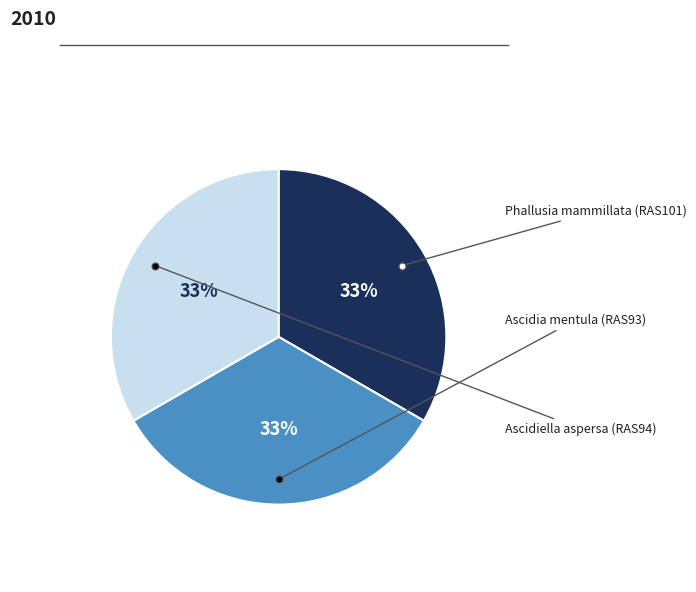

To the nearest percent, what is the average slice percentage?

33%